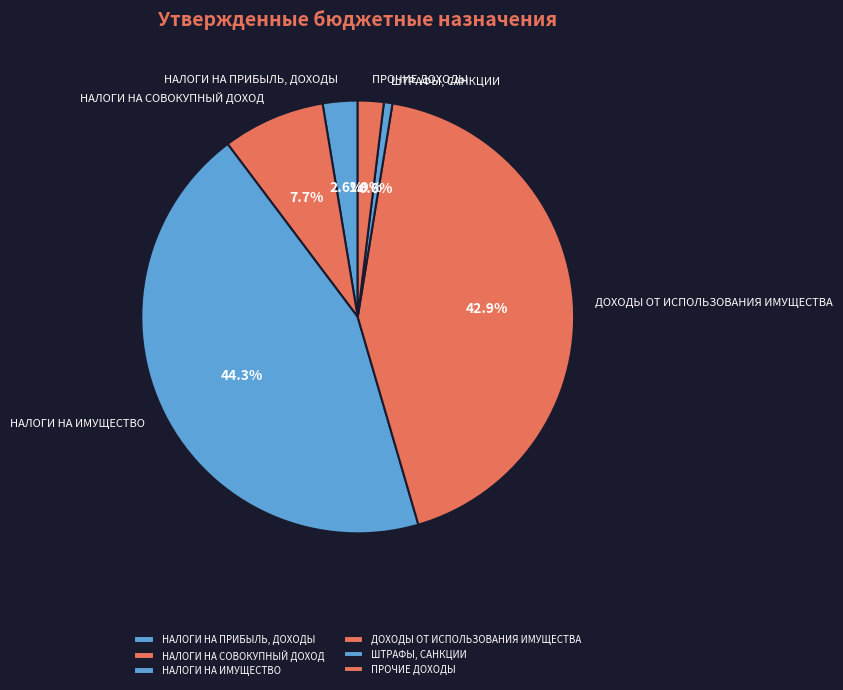

Does ПРОЧИЕ ДОХОДЫ account for over 50% of the chart?

No